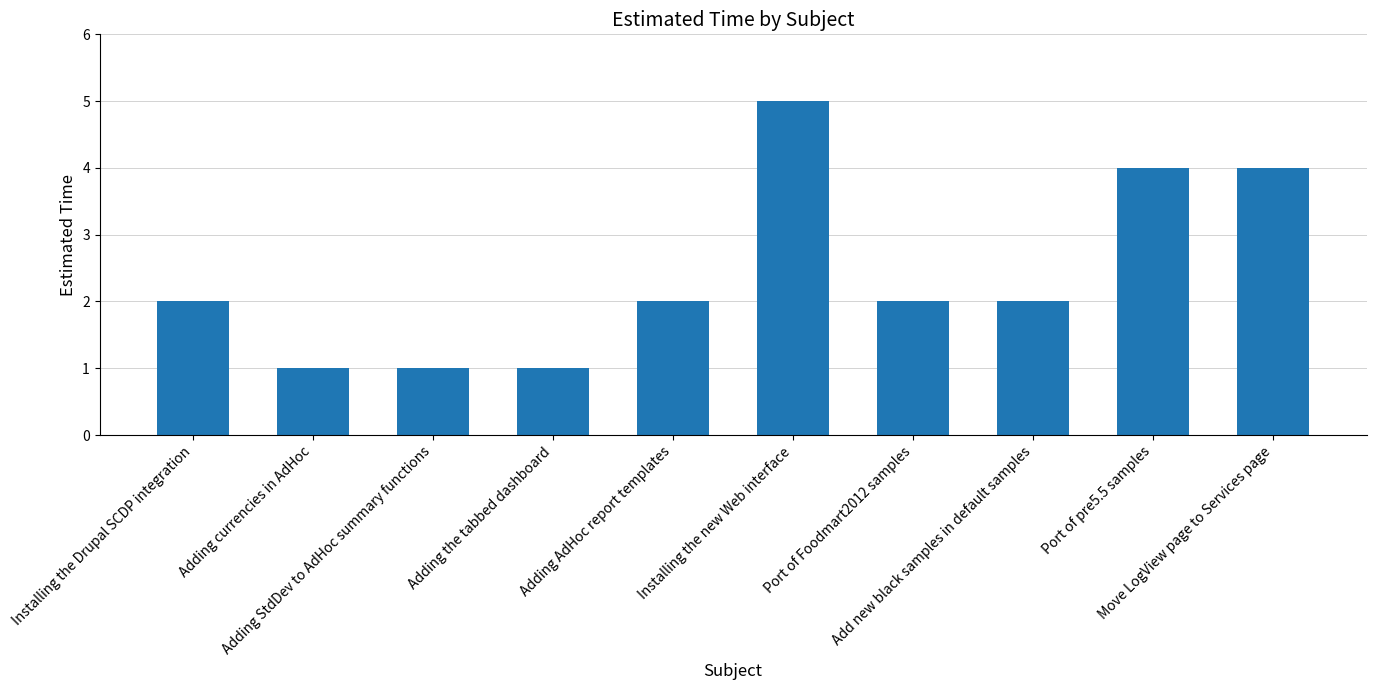

How many bars are there in total?

10